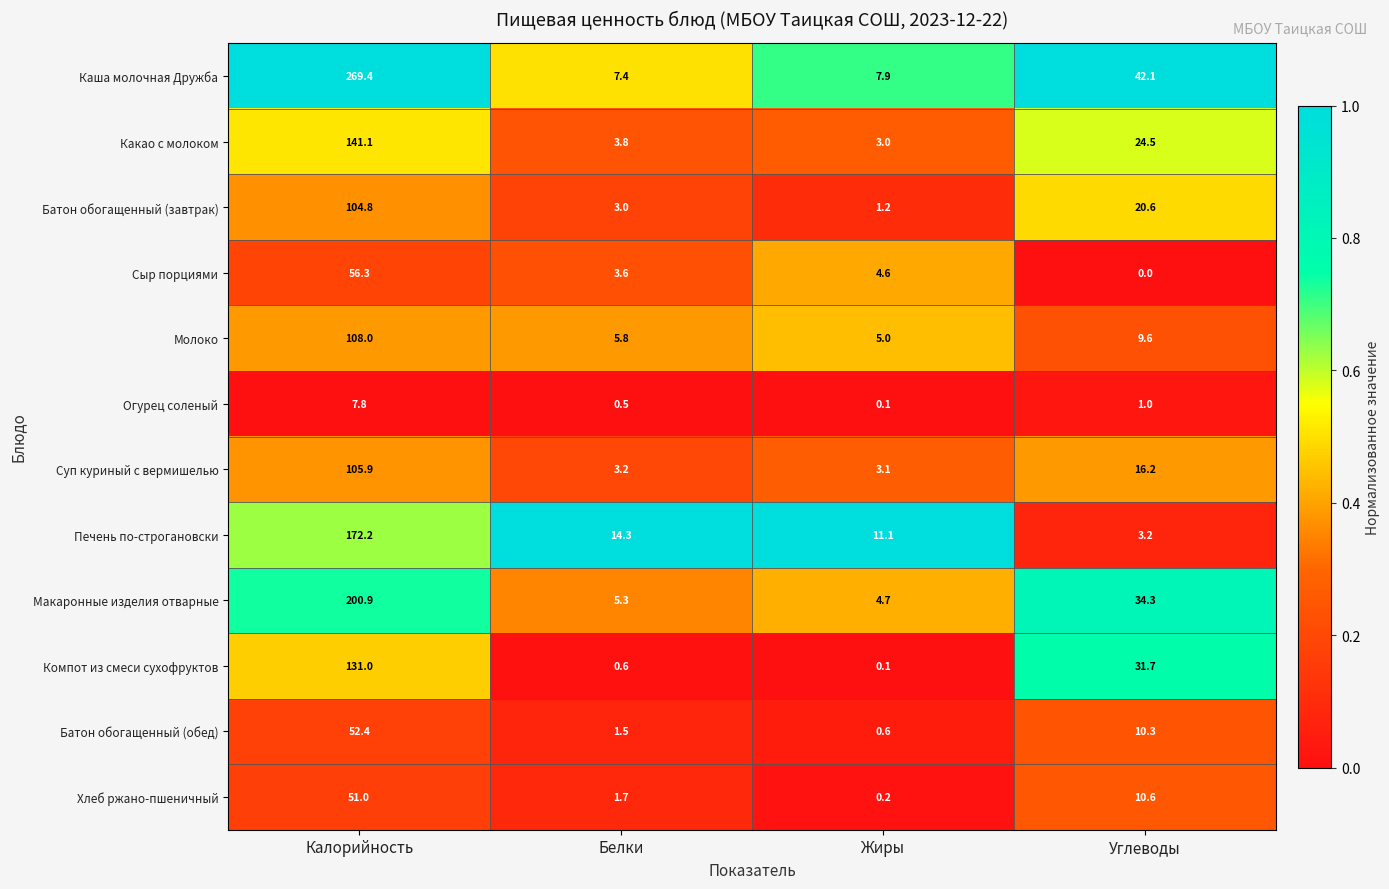

What is the difference between the second highest and minimum values in the Компот из смеси сухофруктов series?

31.6